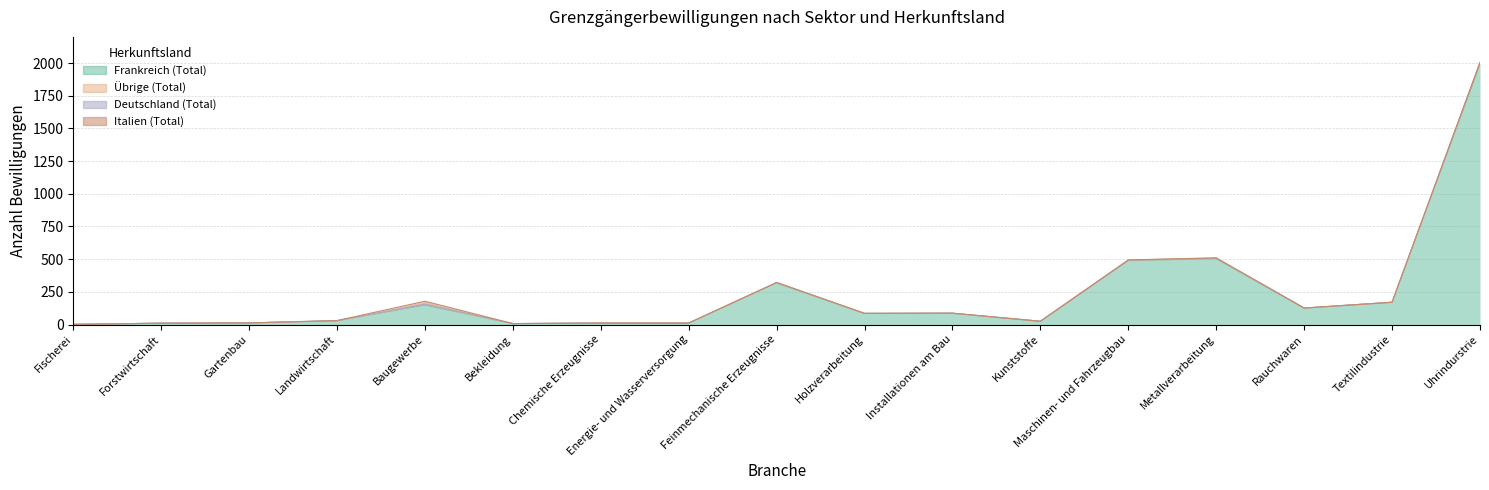

Which has a higher value, Energie- und Wasserversorgung or Feinmechanische Erzeugnisse?

Feinmechanische Erzeugnisse